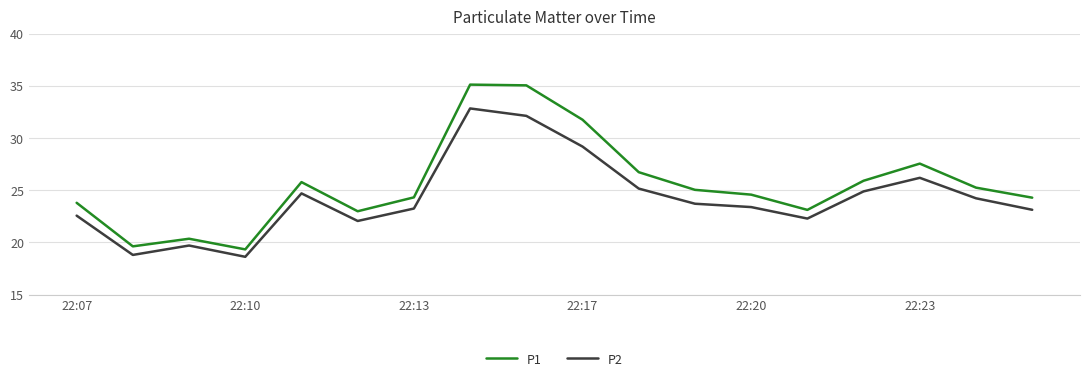

What is the maximum value shown in the chart?

35.1